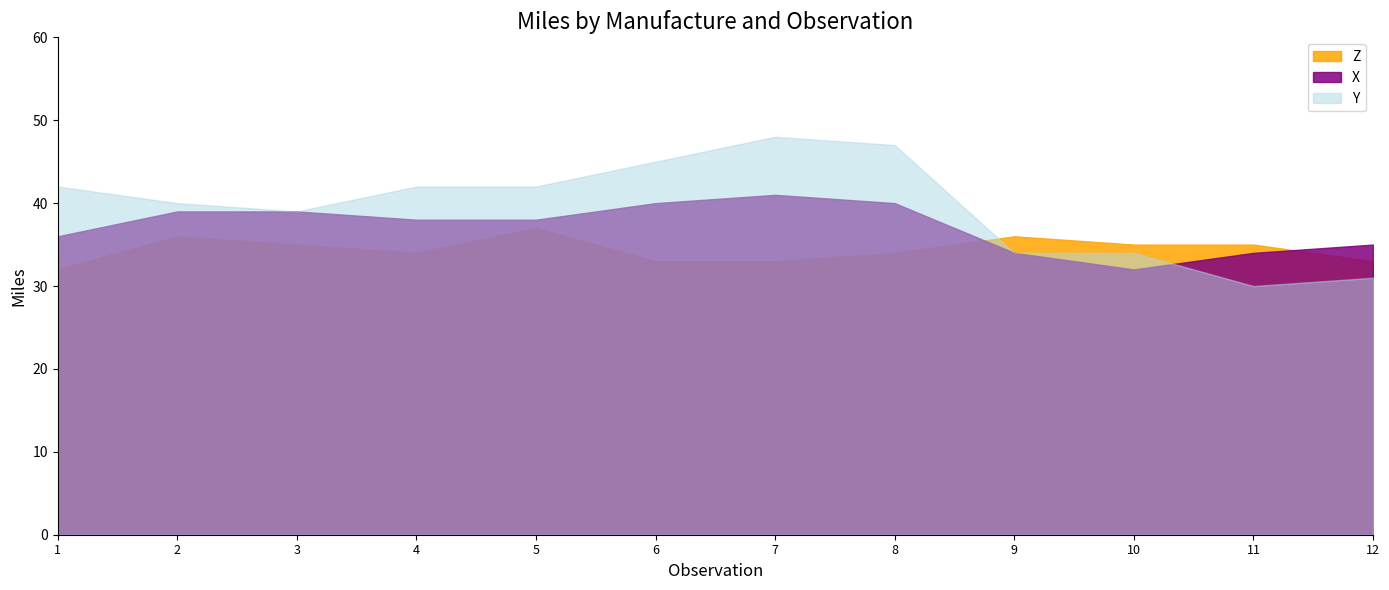

Reading left to right, what are all the values shown in this chart?

X: 1=36	2=39	3=39	4=38	5=38	6=40	7=41	8=40	9=34	10=32	11=34	12=35
Y: 1=42	2=40	3=39	4=42	5=42	6=45	7=48	8=47	9=34	10=34	11=30	12=31
Z: 1=32	2=36	3=35	4=34	5=37	6=33	7=33	8=34	9=36	10=35	11=35	12=33